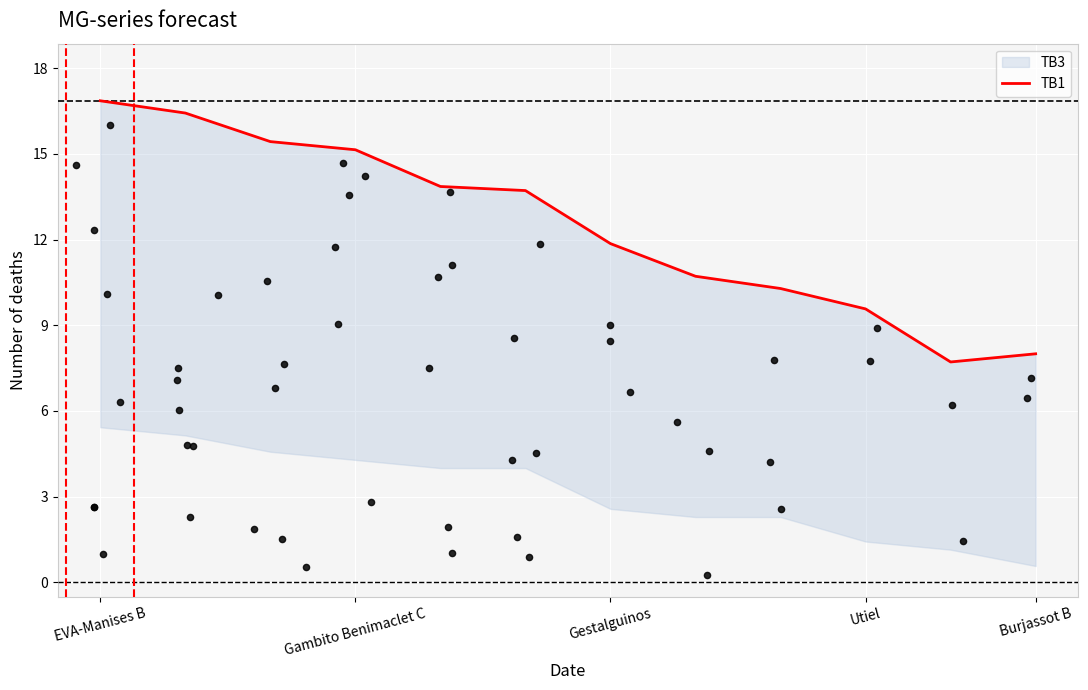

Between Gambito Benimaclet C and EVA-Manises B, which is larger?

EVA-Manises B